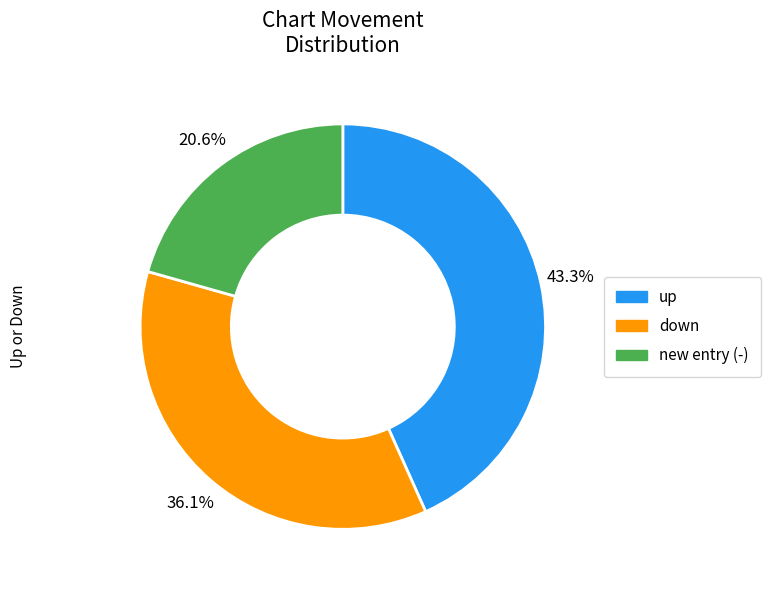

Does any single category account for the majority?

No